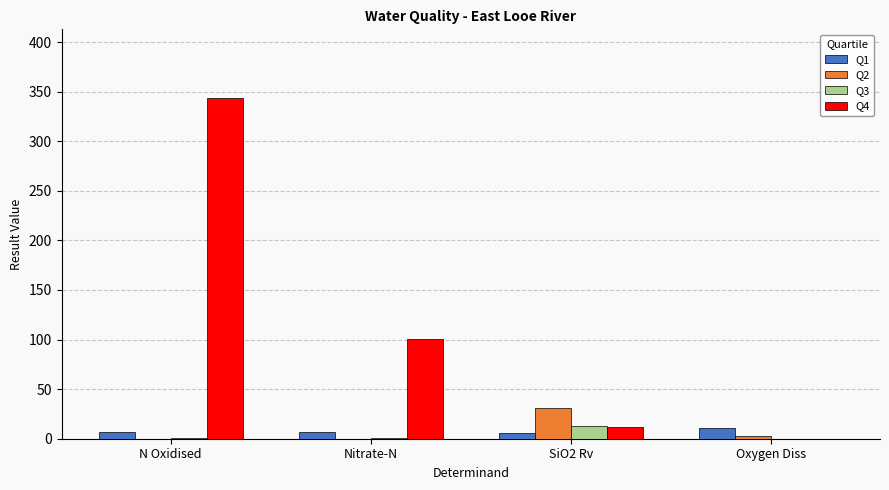

Which category has the highest value across all series?

N Oxidised